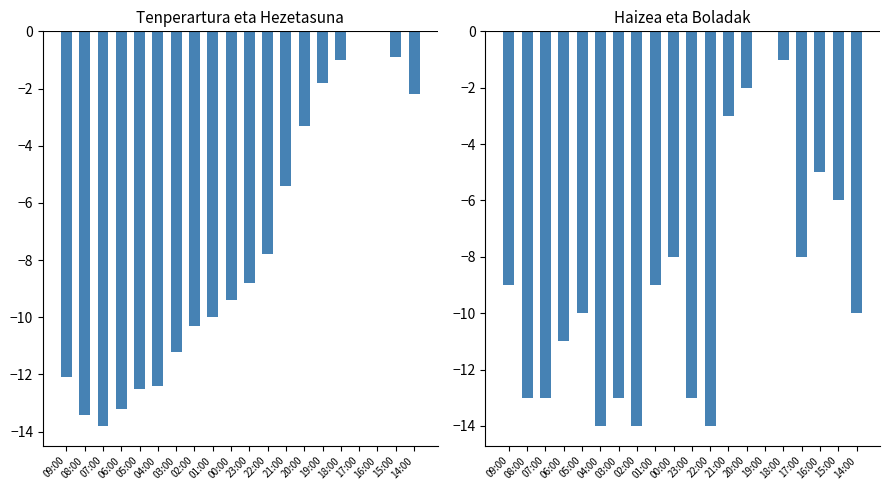

Which series has the largest total across all categories?

Tenperartura (C)